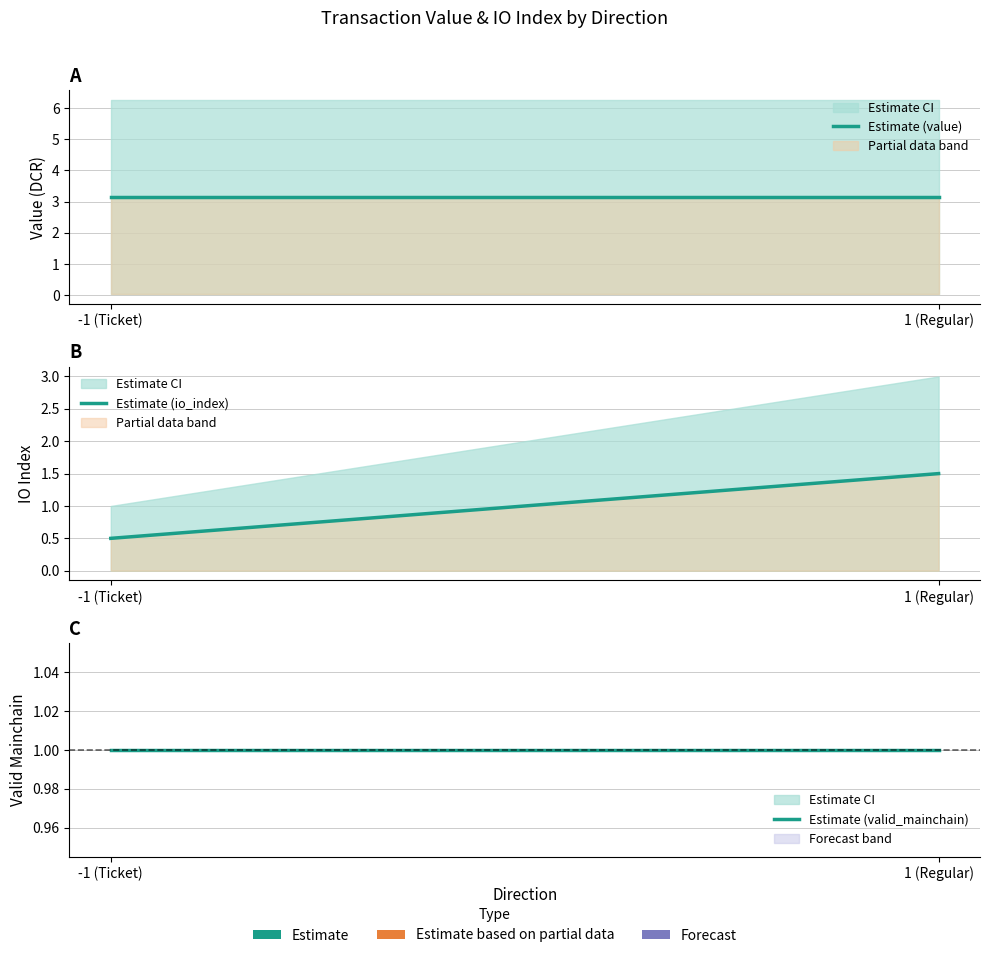

At which category does the chart reach its minimum across all series?

-1 (Ticket)